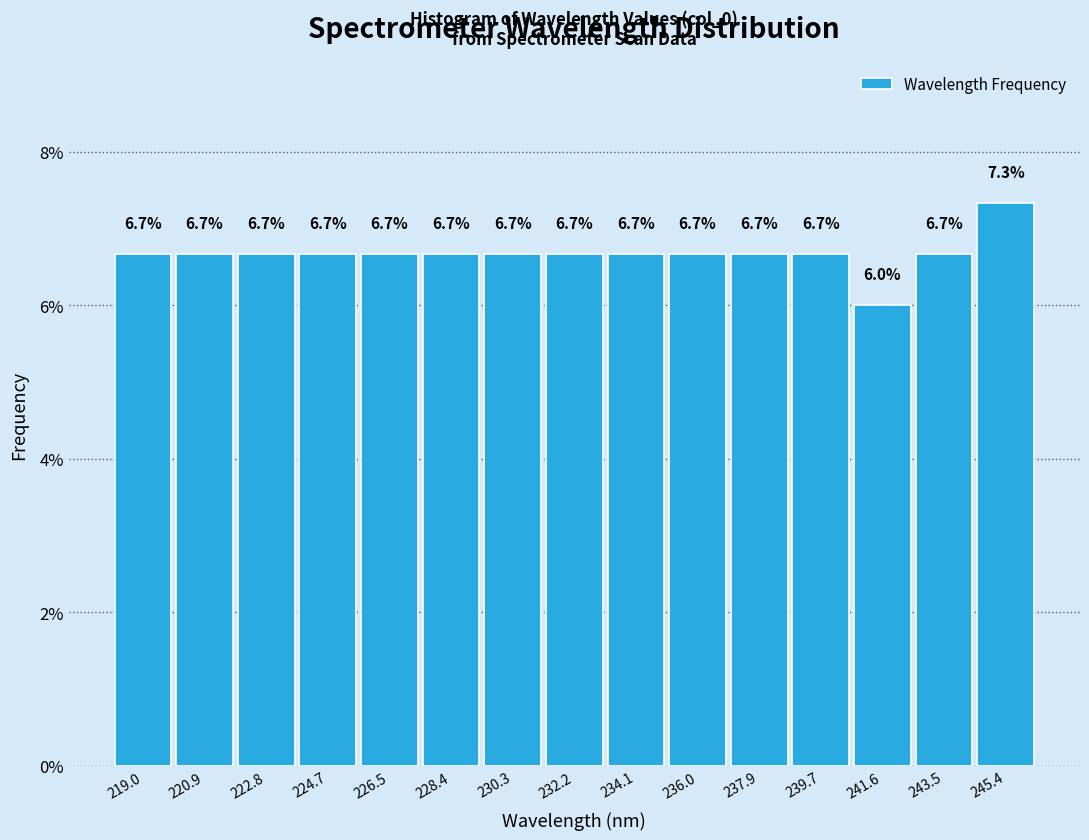

Reading left to right, transcribe this chart: for each bar, give the range it covers on the x-axis and its height. The bar edges are not printed on the chart, so give them approximately, as read against the axis.

218.0 to 220.0: 6.7
220.0 to 221.8: 6.7
221.8 to 223.8: 6.7
223.8 to 225.6: 6.7
225.6 to 227.4: 6.7
227.4 to 229.4: 6.7
229.4 to 231.2: 6.7
231.2 to 233.2: 6.7
233.2 to 235.0: 6.7
235.0 to 237.0: 6.7
237.0 to 238.8: 6.7
238.8 to 240.6: 6.7
240.6 to 242.6: 6.0
242.6 to 244.4: 6.7
244.4 to 246.4: 7.3